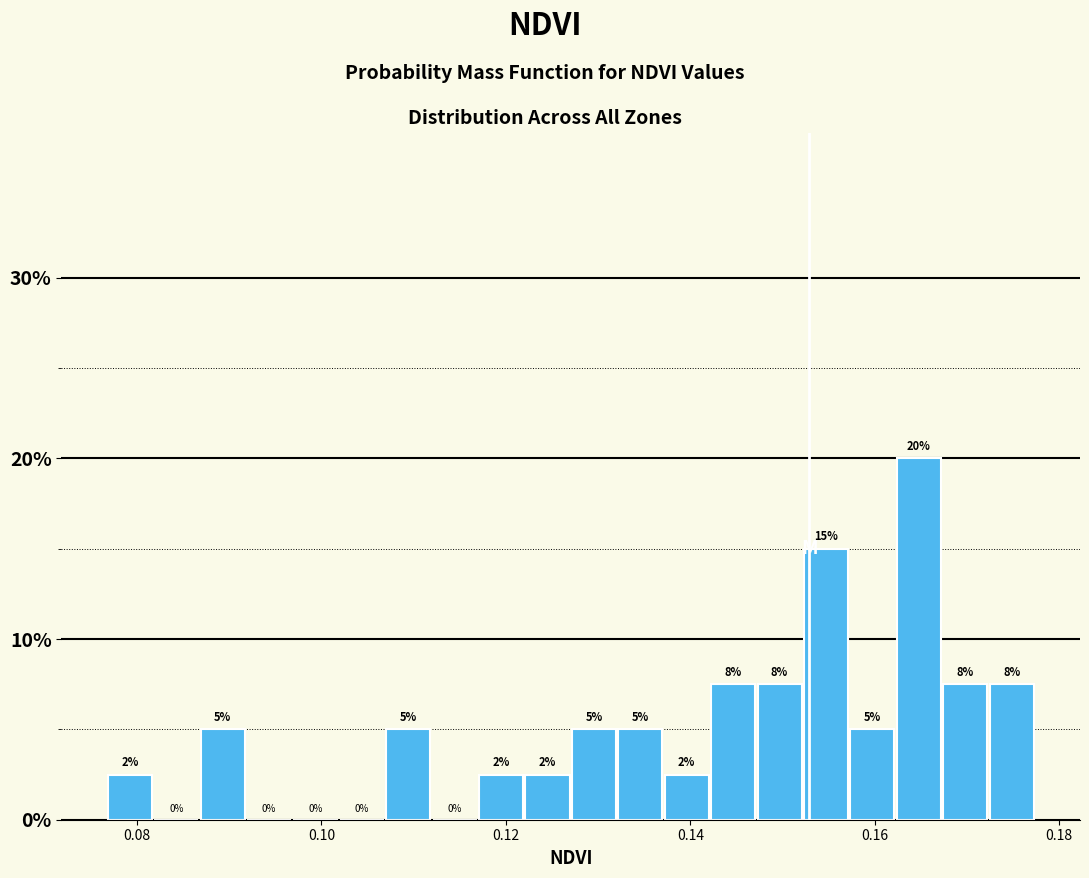

Read against the x-axis, roughly where is the centre of the tallest bar?

0.164